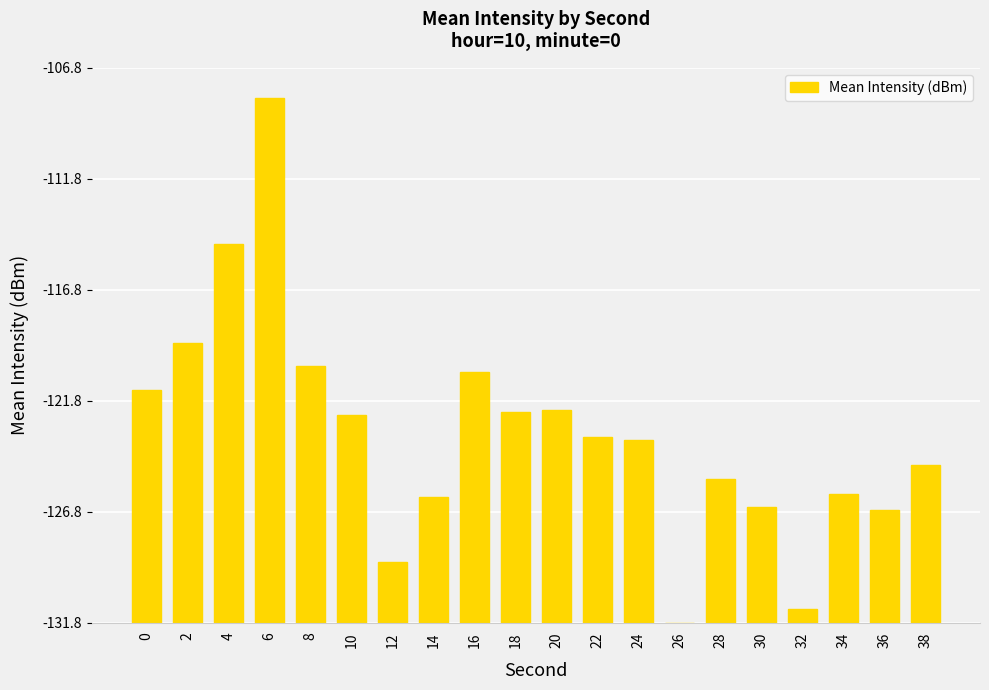

Are the bars horizontal?

No